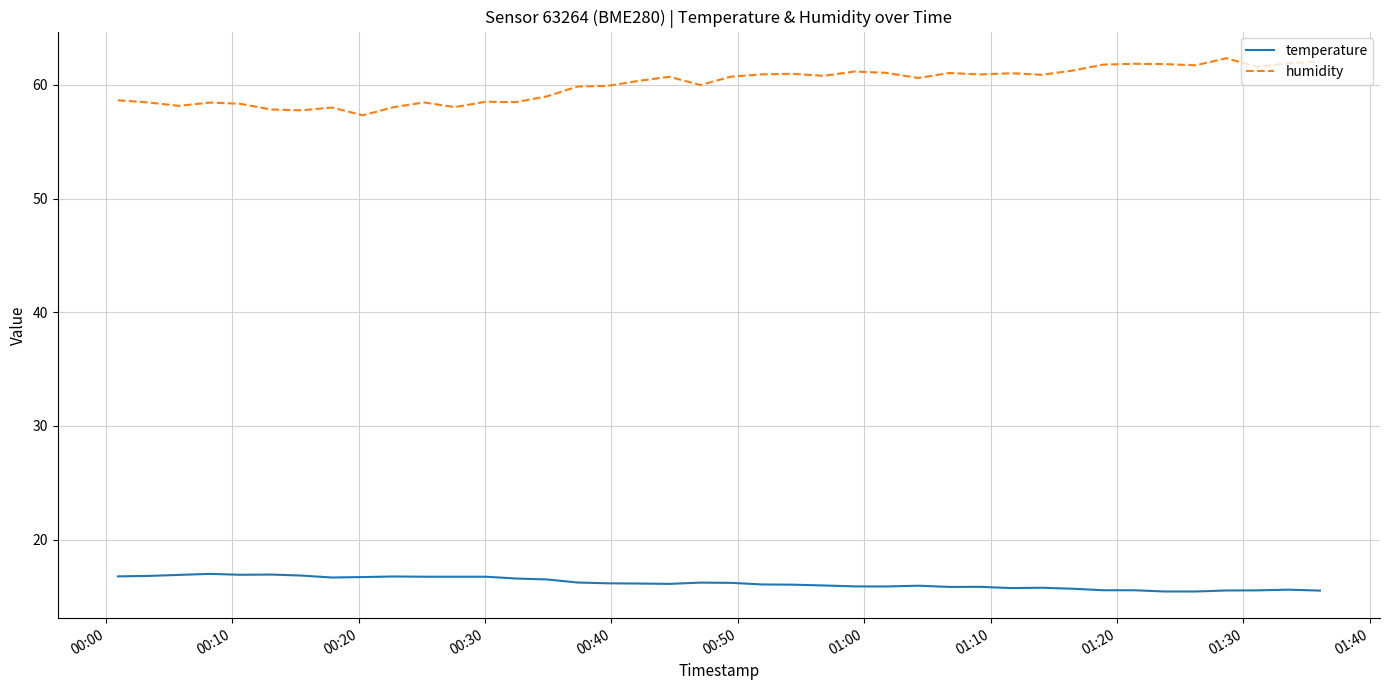

Rank the series by their maximum value, from highest to lowest.

humidity, temperature